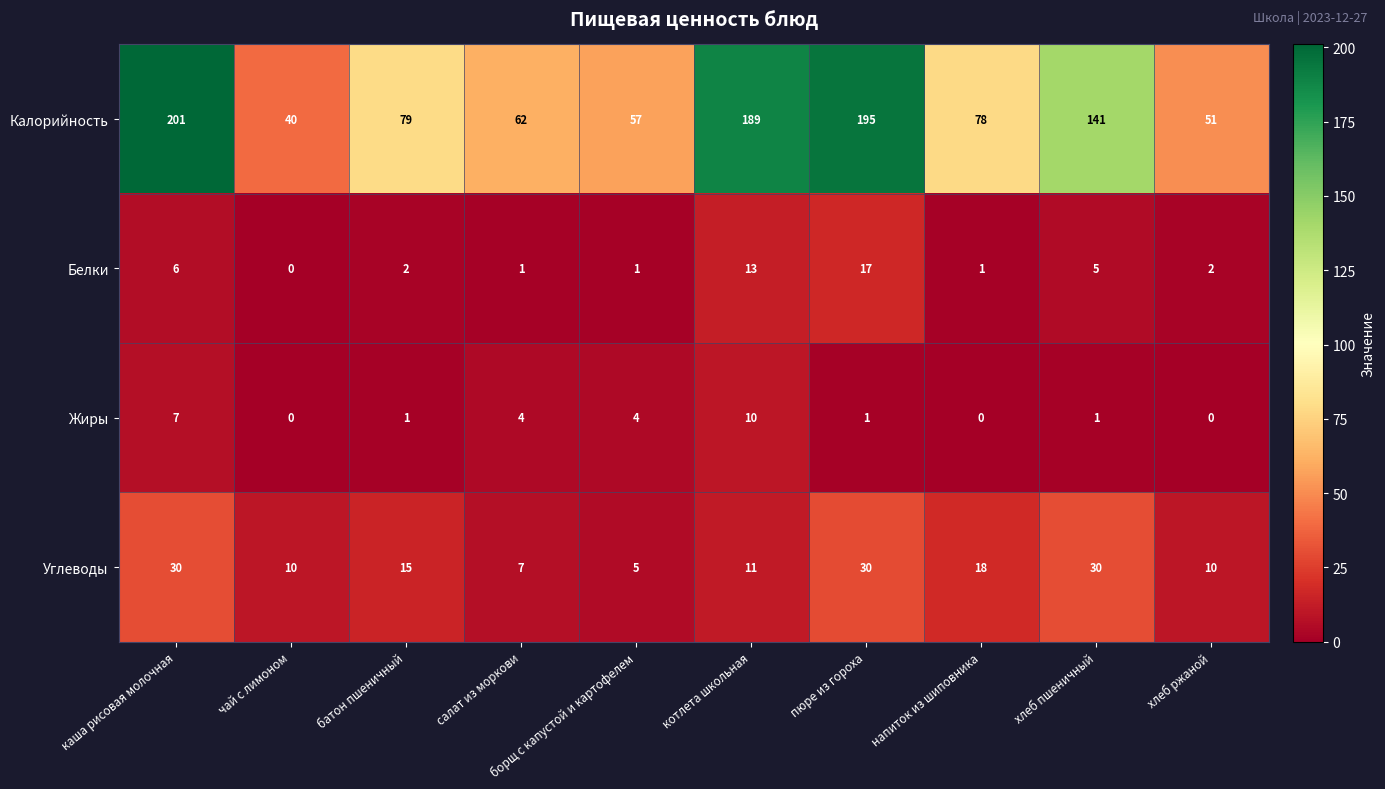

List the series in order of their peak value, lowest first.

Жиры, Белки, Углеводы, Калорийность